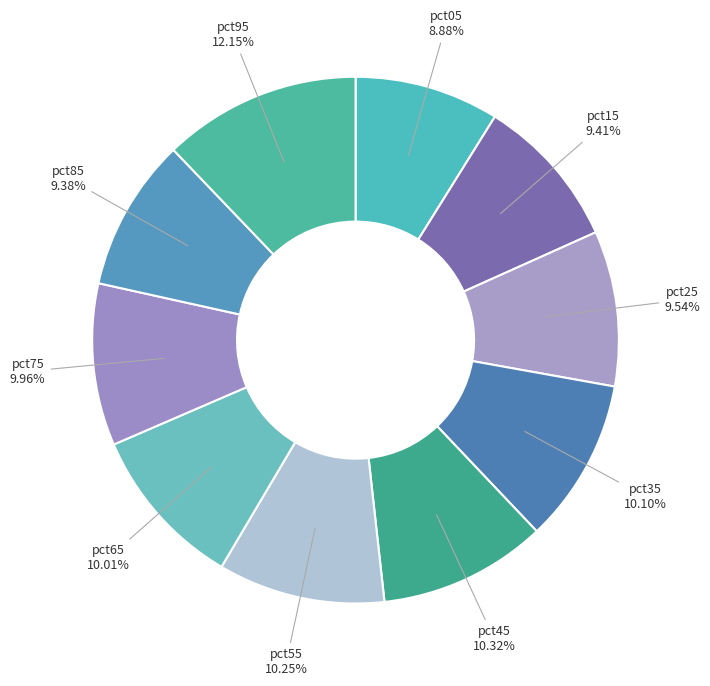

To the nearest percent, what portion does pct35 represent?

10%